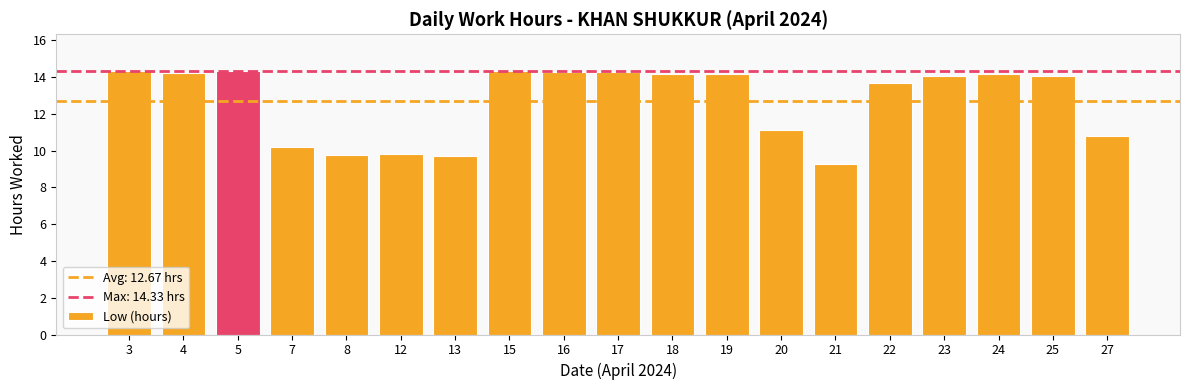

What is the value of the 9th bar from the left?

14.3